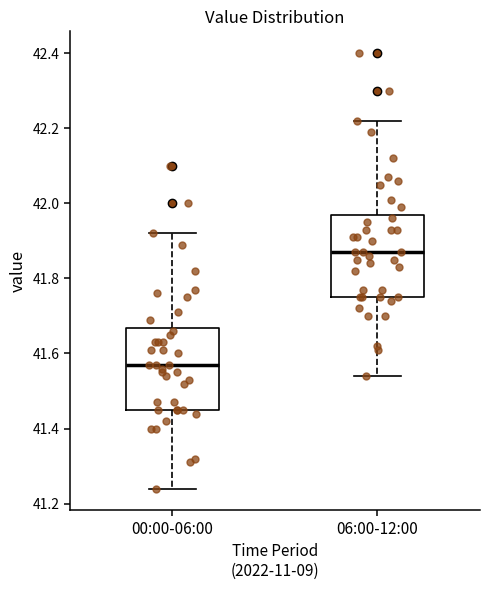

Where is the lower edge of the box for 00:00-06:00 on the y-axis? The values are not printed on the chart, so give them approximately, as read against the axis.

41.46